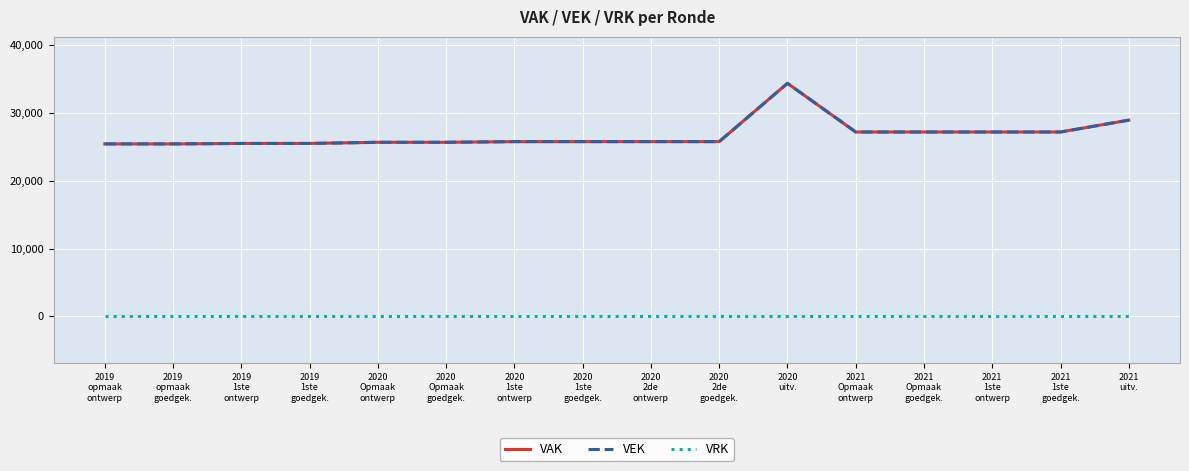

What is the spread (max minus min) of values at 2020
2de
ontwerp?

25777